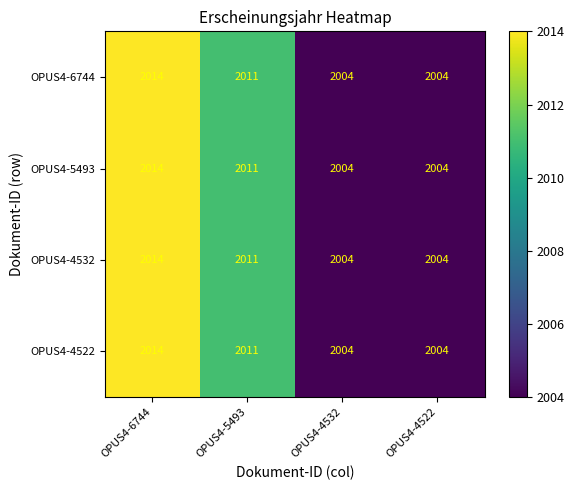

Where is OPUS4-6744 nearest to the value 2009?

OPUS4-5493